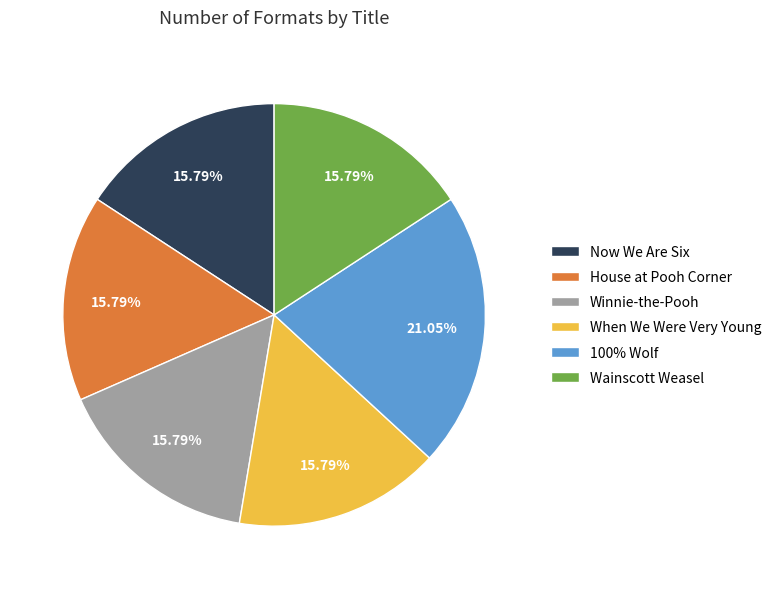

What percentage is the House at Pooh Corner slice, to the nearest percent?

16%